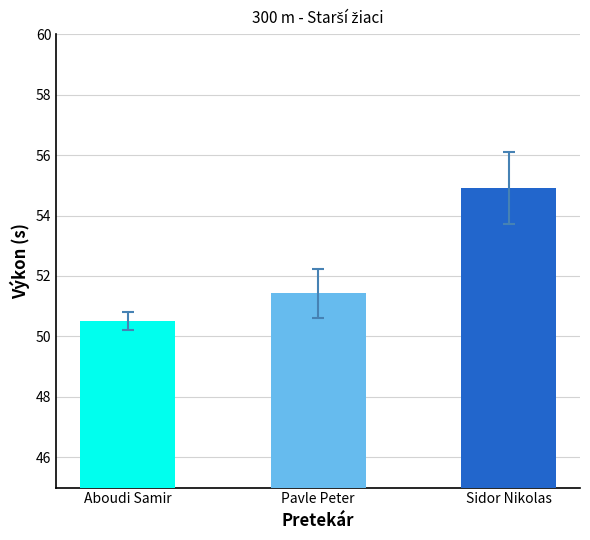

Rank the categories by value from lowest to highest.

Aboudi Samir, Pavle Peter, Sidor Nikolas